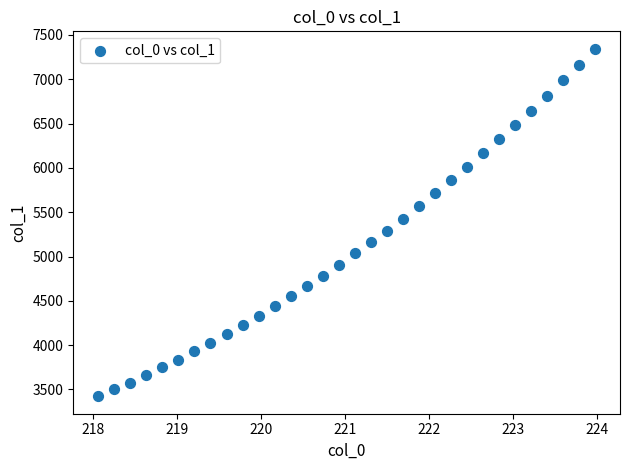

What is the range of X values (max minus min)?

5.9